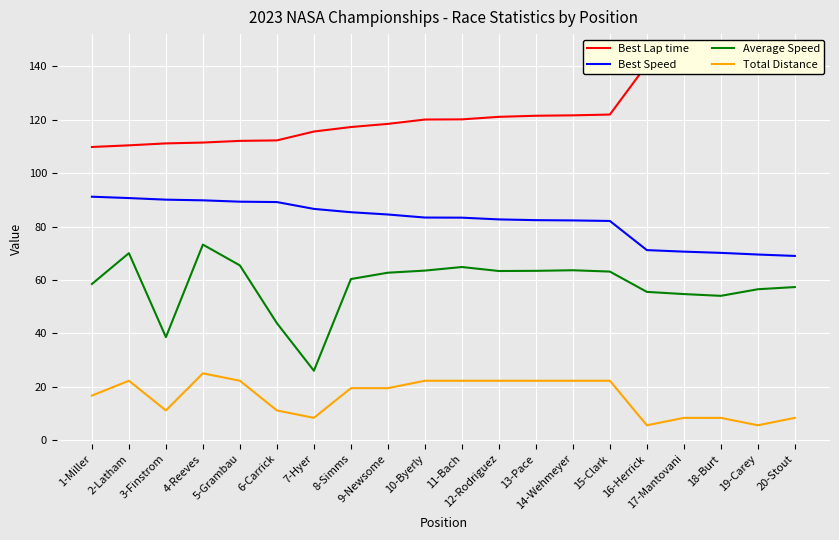

How many lines are shown in the chart?

4